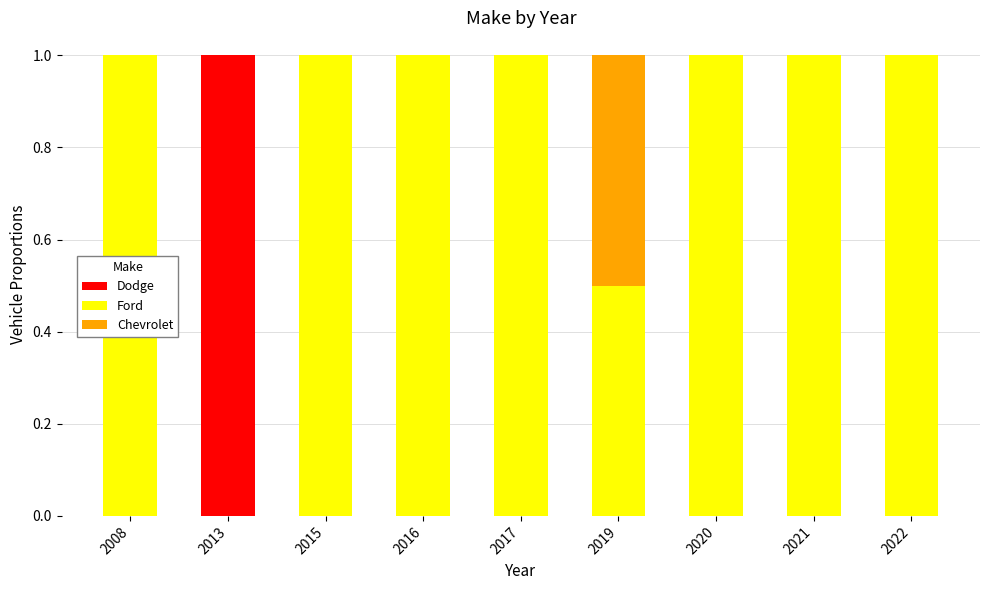

What is the total value across all series at 2019?

1.0